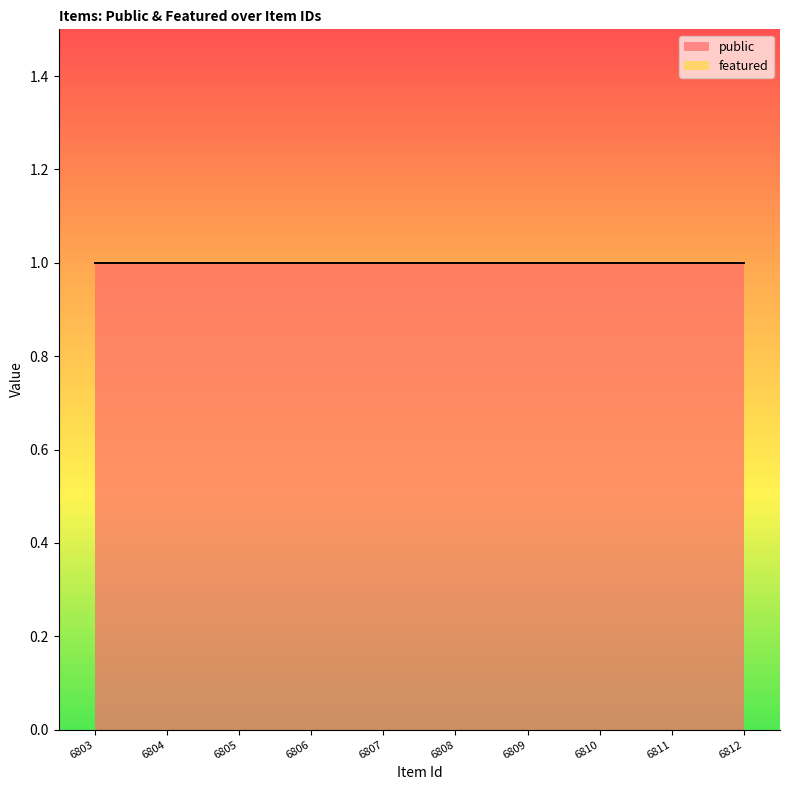

At which category does the chart reach its peak across all series?

6803